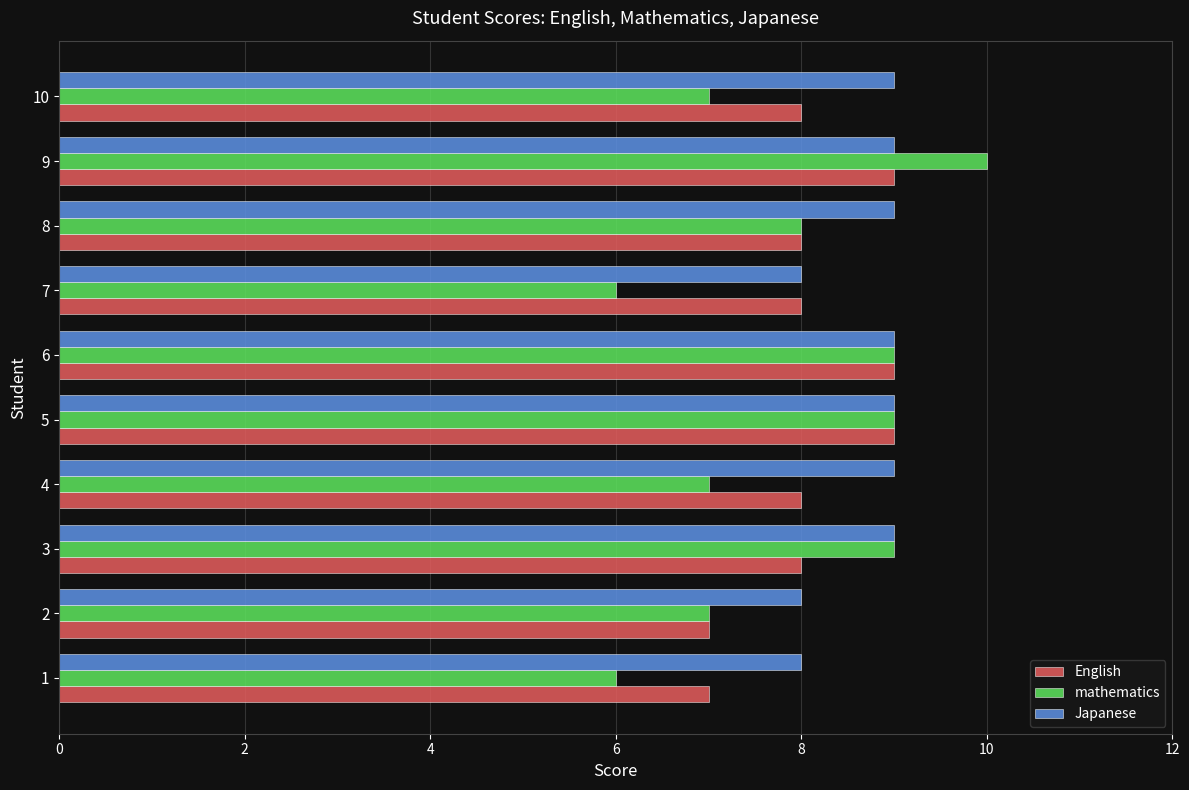

What is the maximum value for Japanese?

9